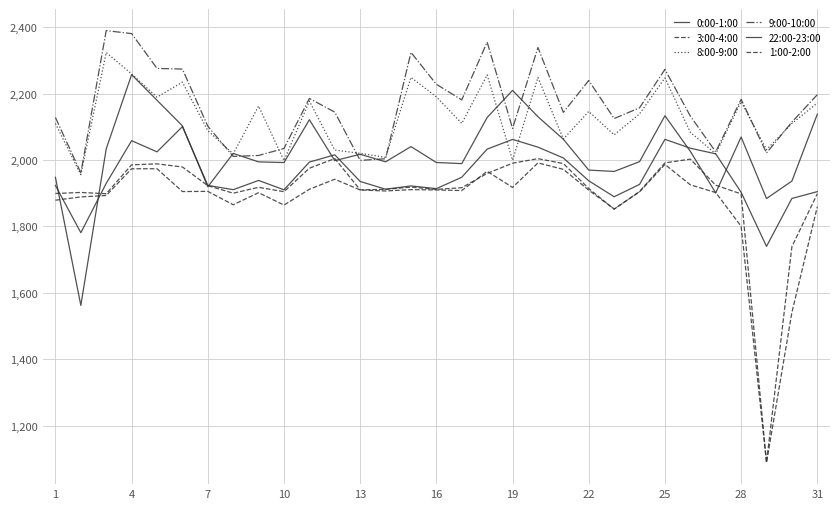

Does the chart have visible grid lines?

Yes